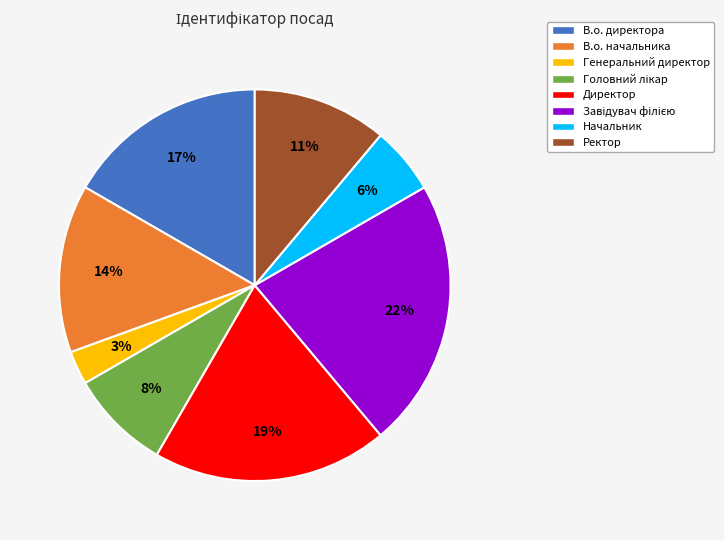

Is there any slice that represents more than half of the pie?

No